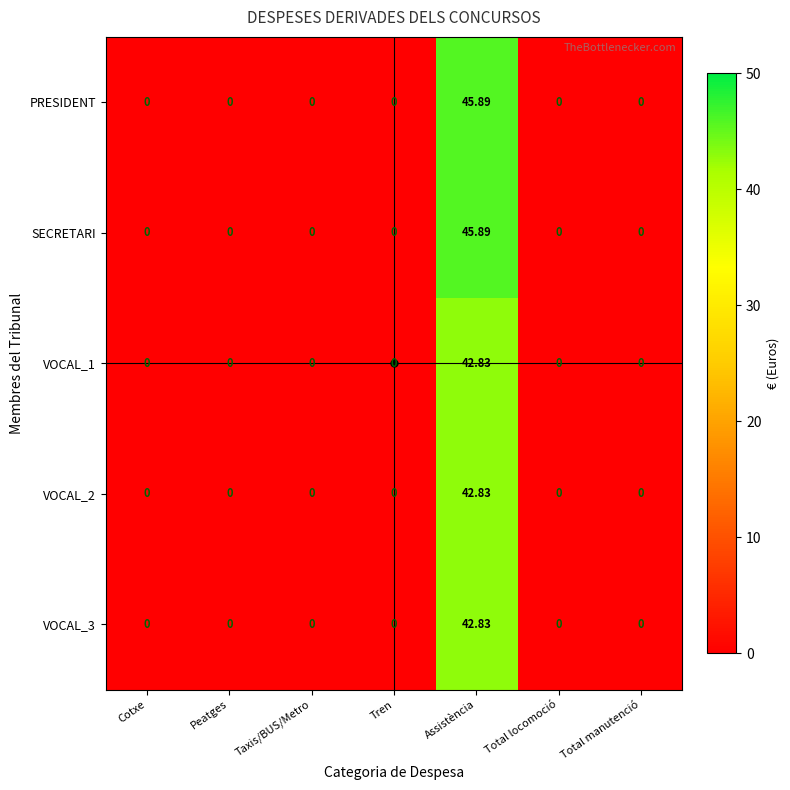

At which label does PRESIDENT reach its peak?

Assistència